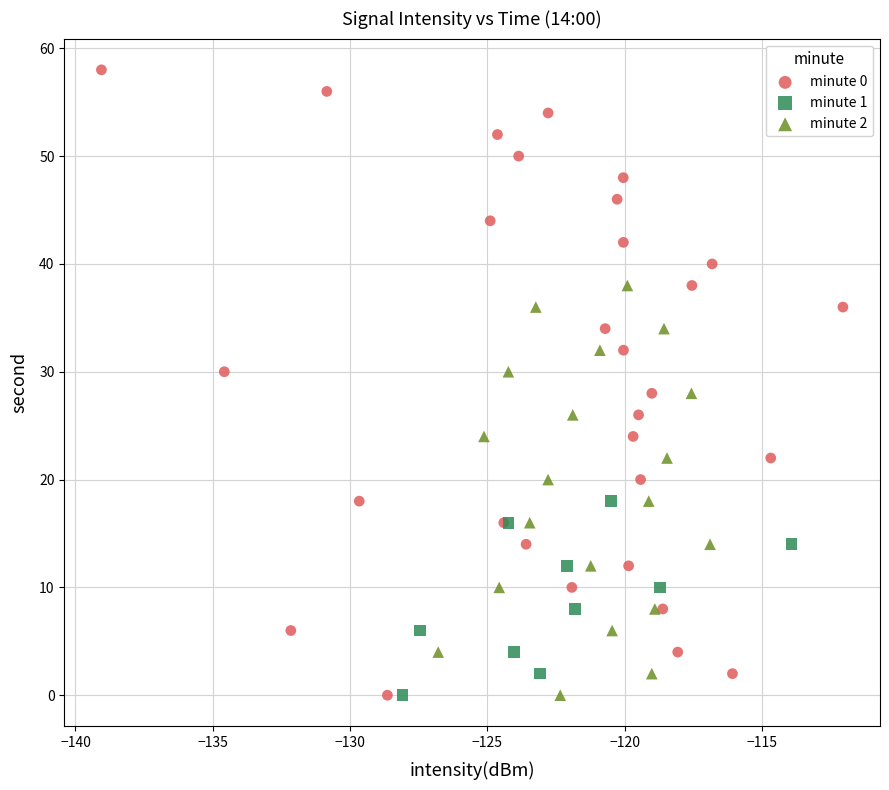

Which series has the widest spread of Y values?

minute 0